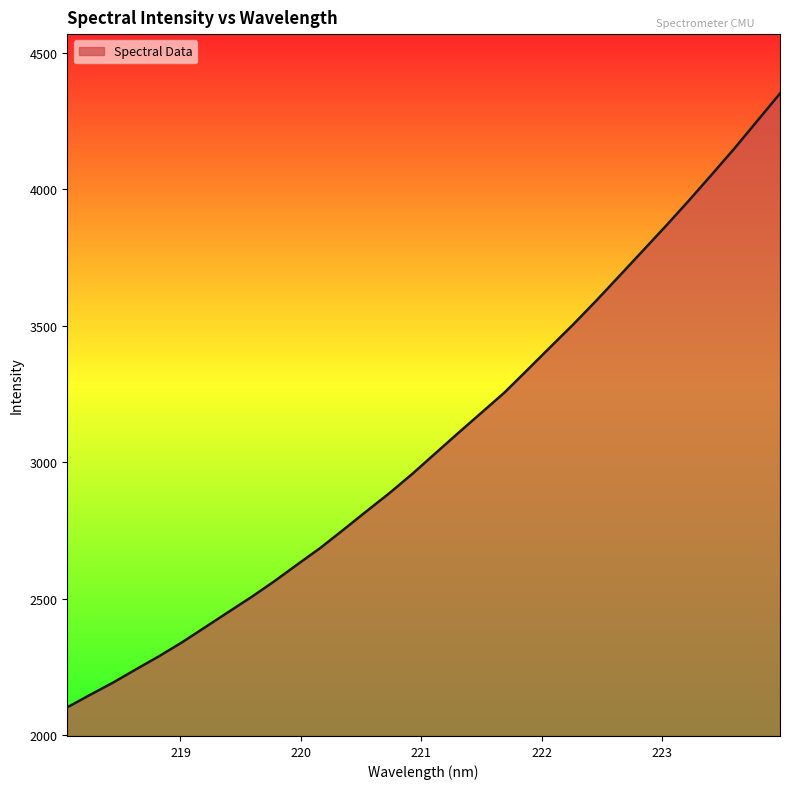

What is the maximum value shown in the chart?

4351.7